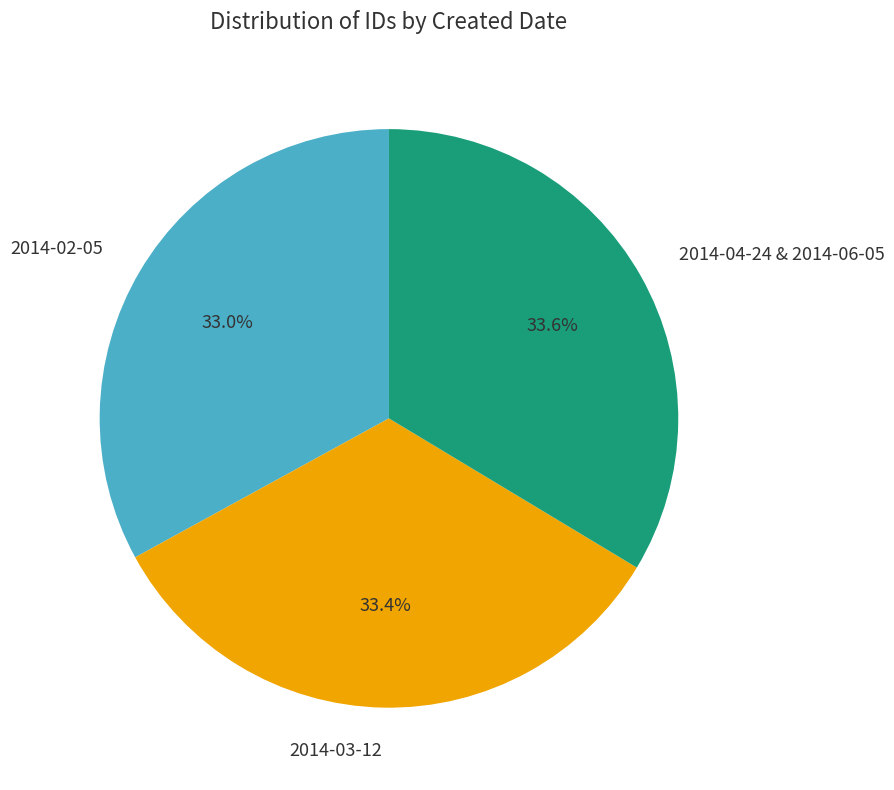

Count the number of slices in the pie.

3